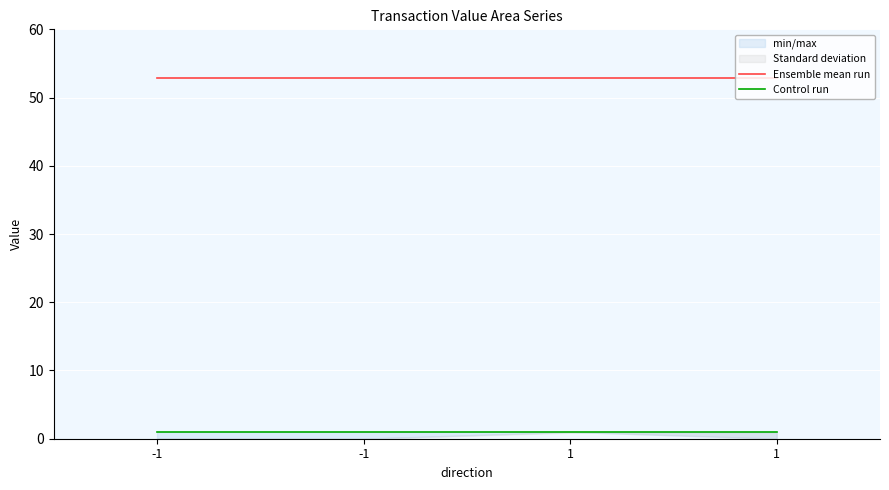

List the series in order of their peak value, lowest first.

Control run, Ensemble mean run